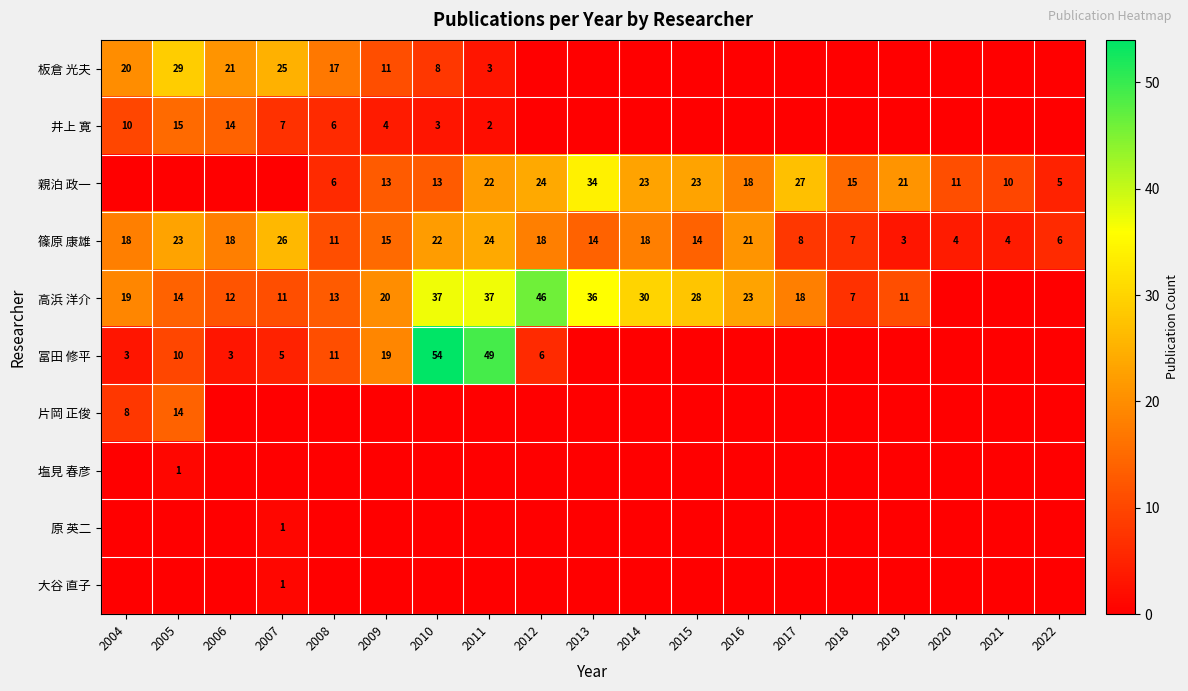

What is the difference between the maximum and second lowest values in the 塩見 春彦 series?

1